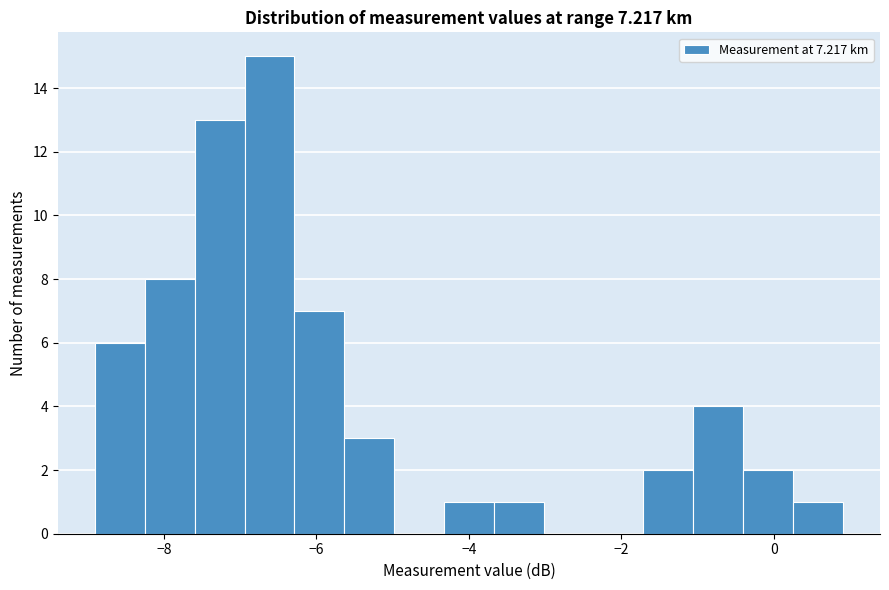

Read against the x-axis, roughly where is the centre of the tallest bar?

-6.6